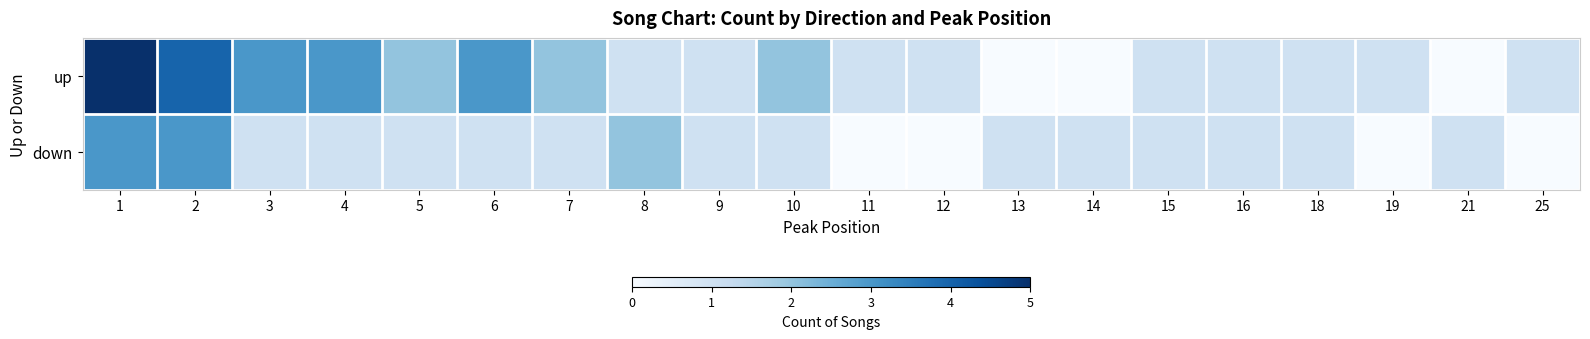

At which category is the sum across all series the highest?

1